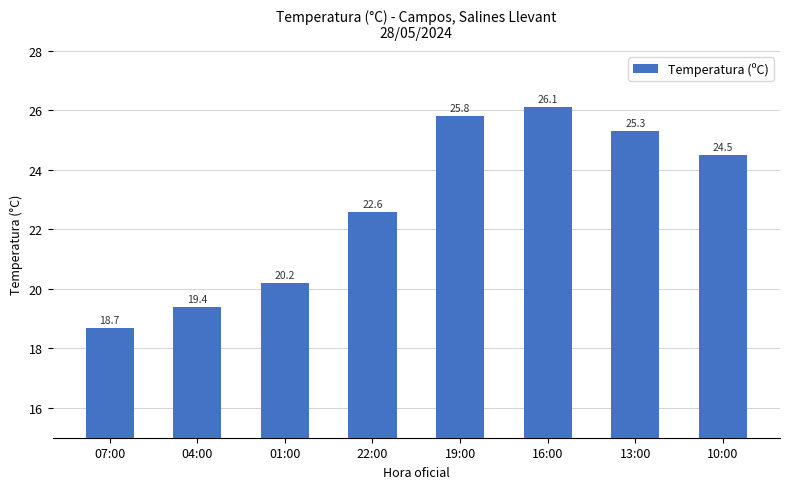

Reading right to left, list all the values displayed in this chart.

10:00=24.5	13:00=25.3	16:00=26.1	19:00=25.8	22:00=22.6	01:00=20.2	04:00=19.4	07:00=18.7